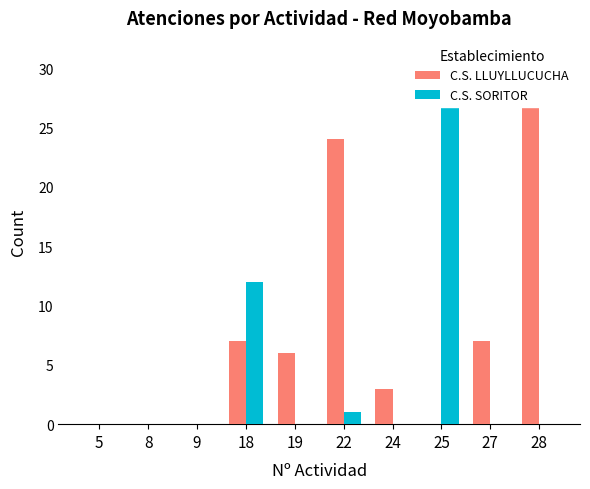

At which category is the sum across all series the highest?

28